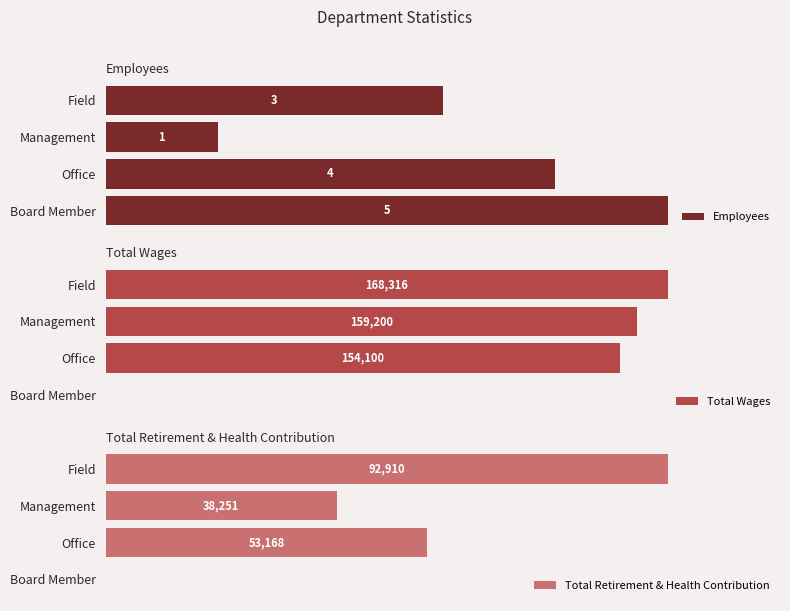

What is the greatest value displayed?

168316